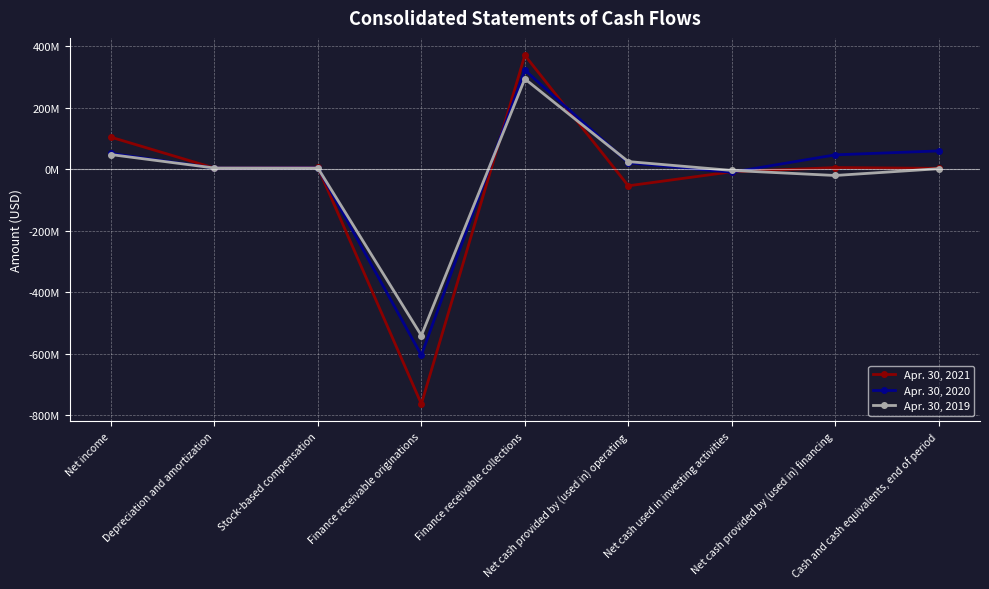

How many interior local peaks does the Apr. 30, 2021 series have?

3